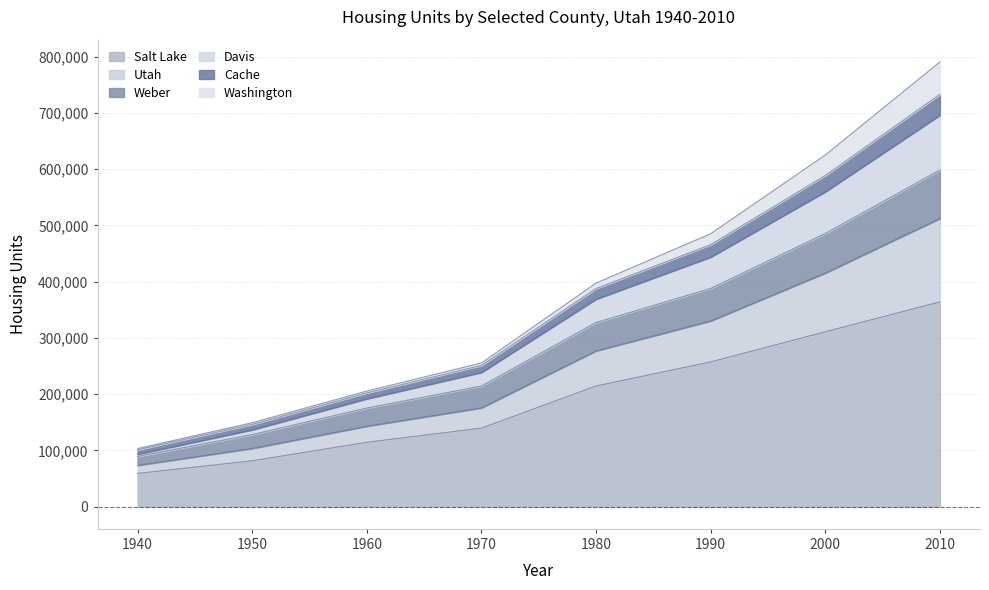

What is the value of the Weber point at the 3rd from the left?

175315